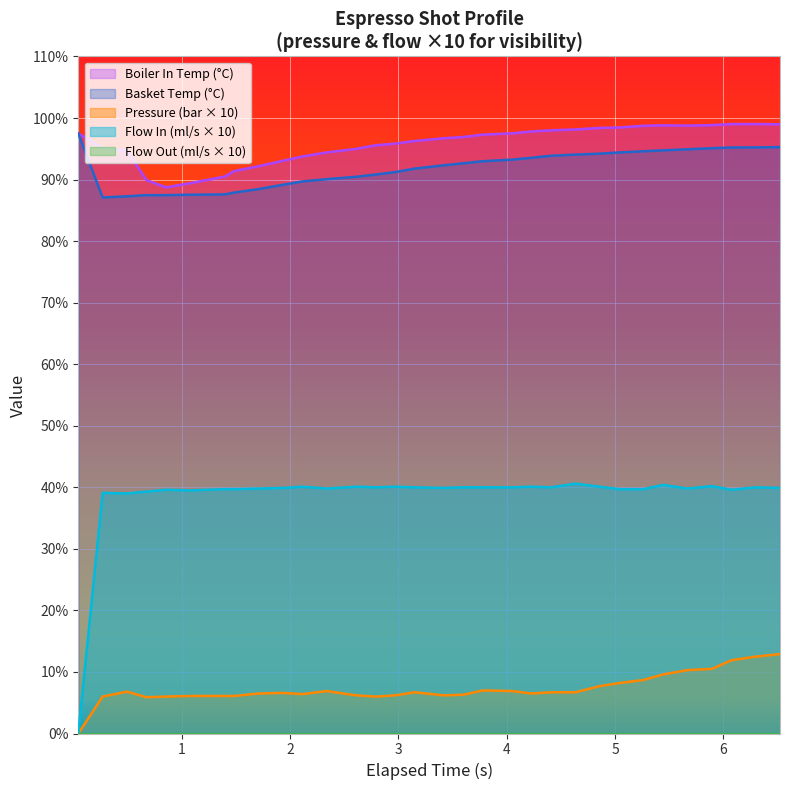

Which series has the widest spread of values?

Flow In (ml/s × 10)